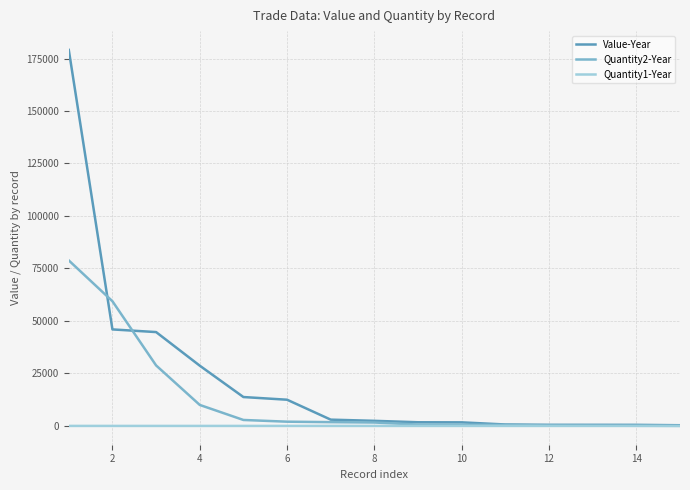

Which series has the largest total across all categories?

Value-Year